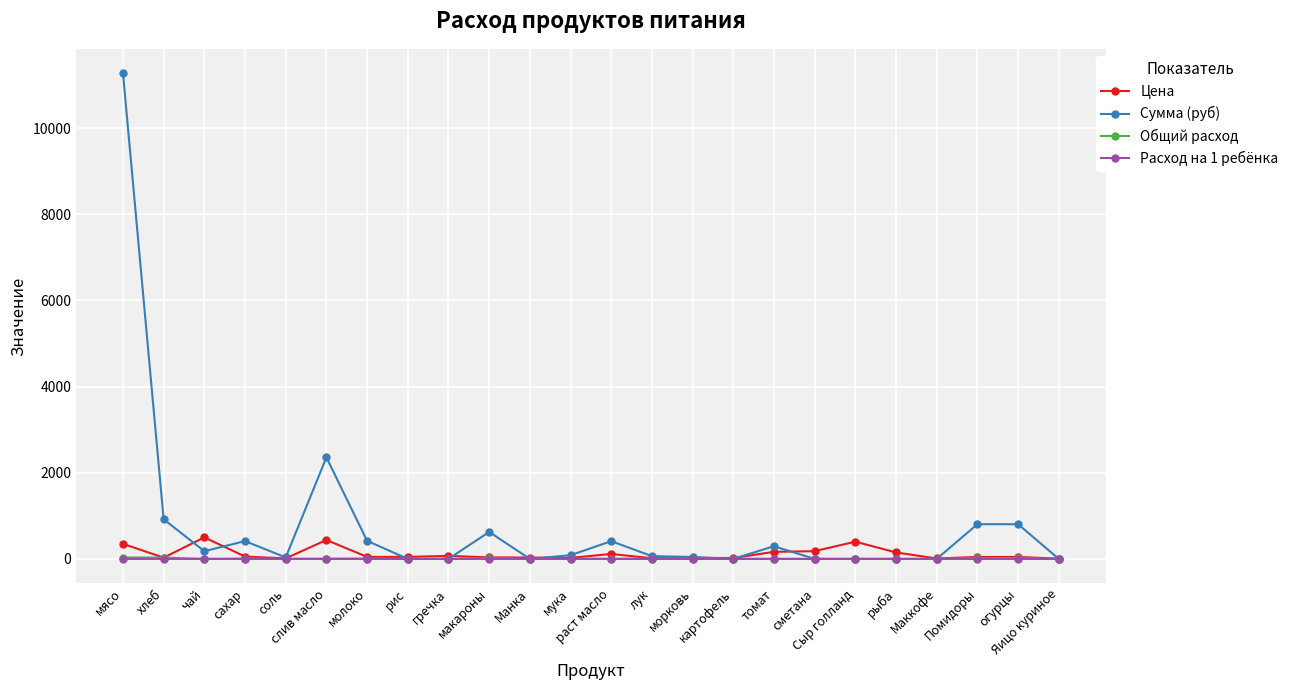

Does the chart have visible grid lines?

Yes